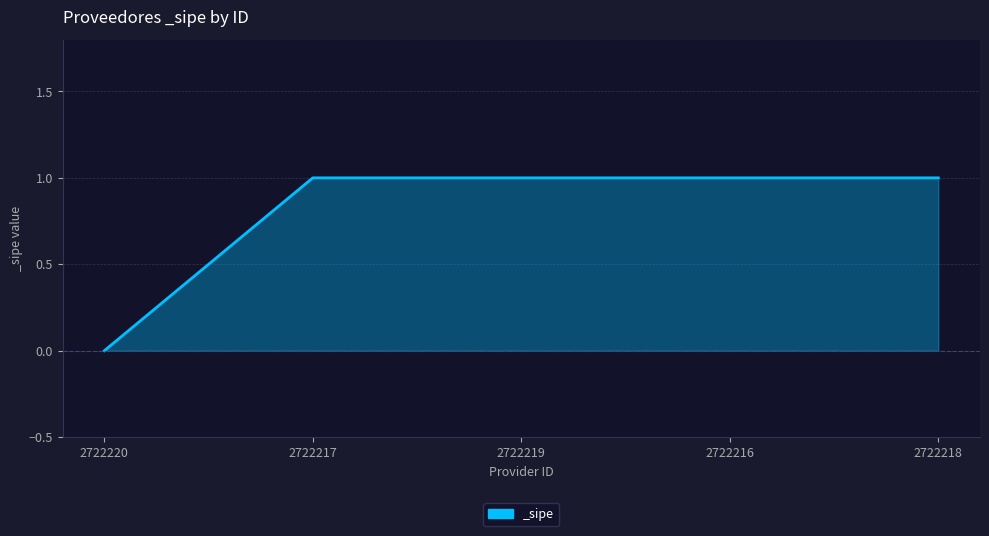

What position from the left is 2722216?

4